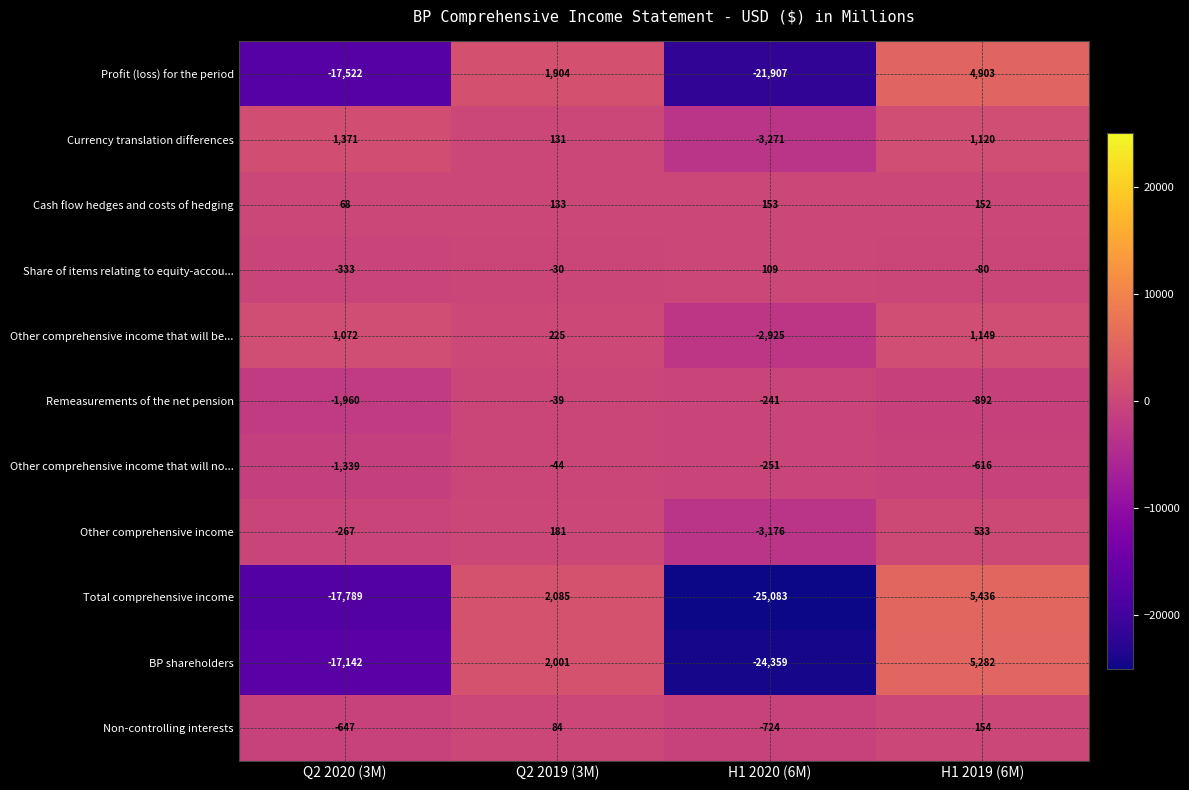

The Currency translation differences series shows 500 at Q2 2020 (3M). True or false?

False